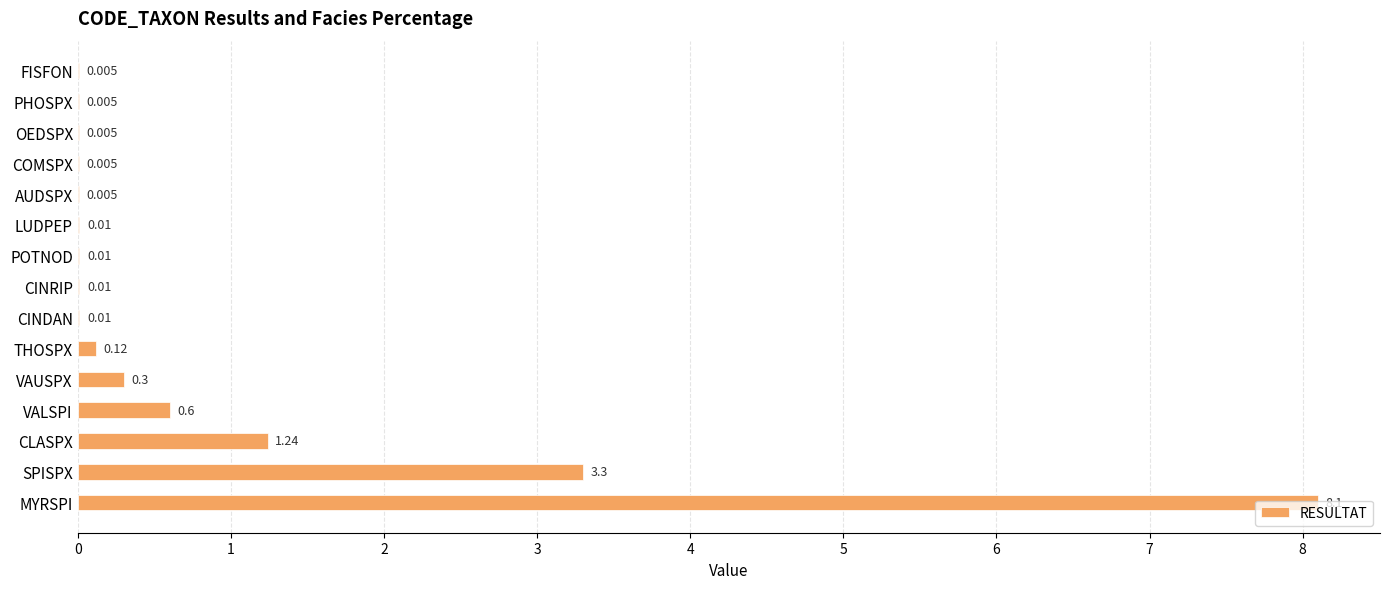

Between FISFON and THOSPX, which is larger?

THOSPX